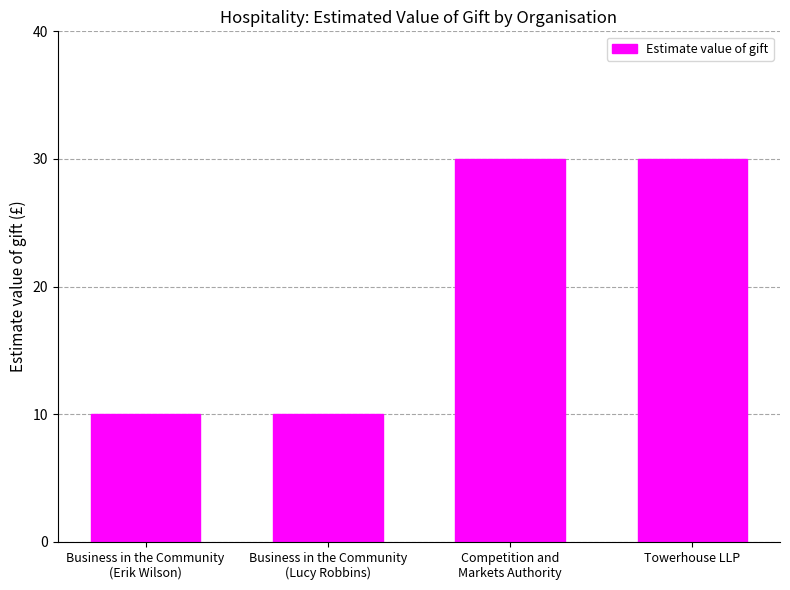

What is the greatest value displayed?

30